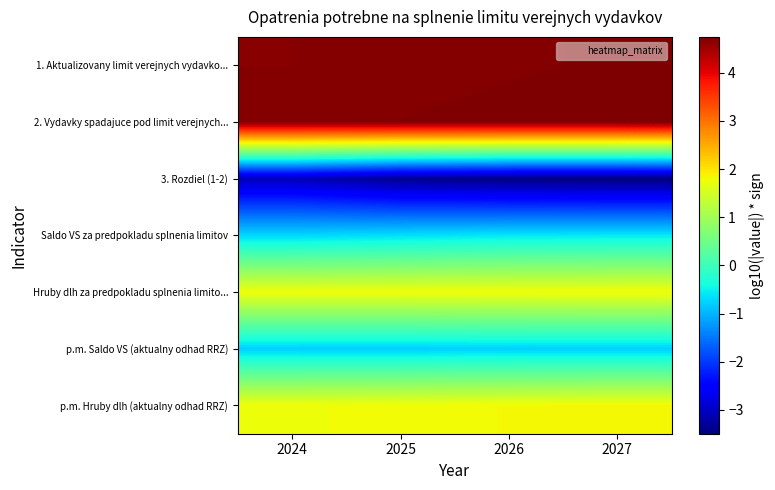

Rank the series by their maximum value, from highest to lowest.

2. Vydavky spadajuce pod limit verejnych..., 1. Aktualizovany limit verejnych vydavko..., p.m. Hruby dlh (aktualny odhad RRZ), Hruby dlh za predpokladu splnenia limito..., Saldo VS za predpokladu splnenia limitov, p.m. Saldo VS (aktualny odhad RRZ), 3. Rozdiel (1-2)